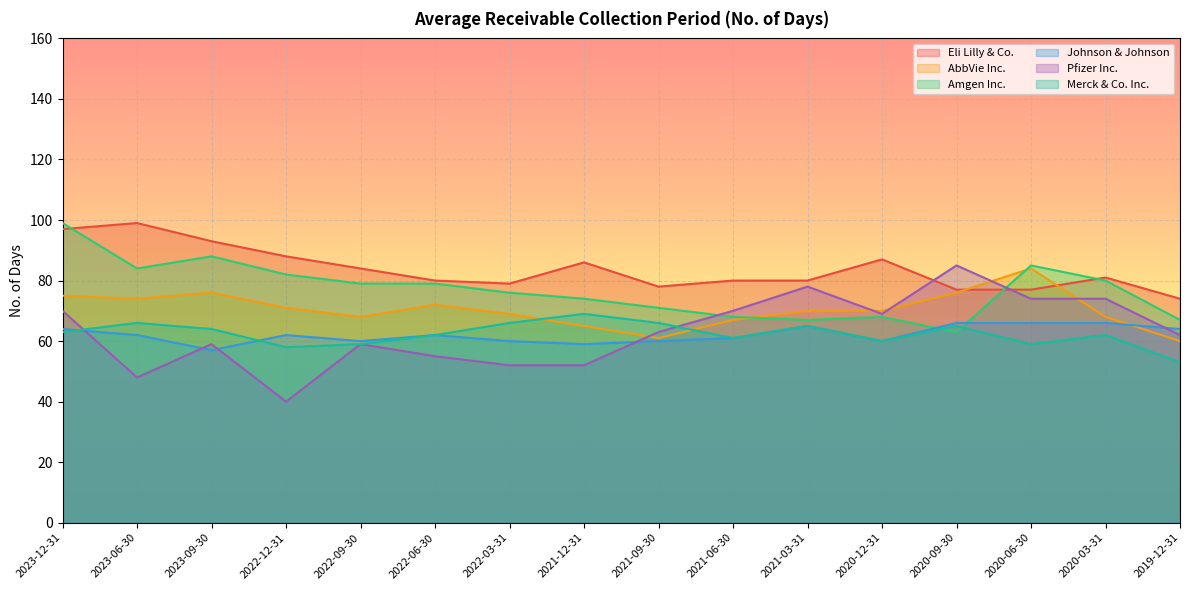

How many lines are shown in the chart?

6